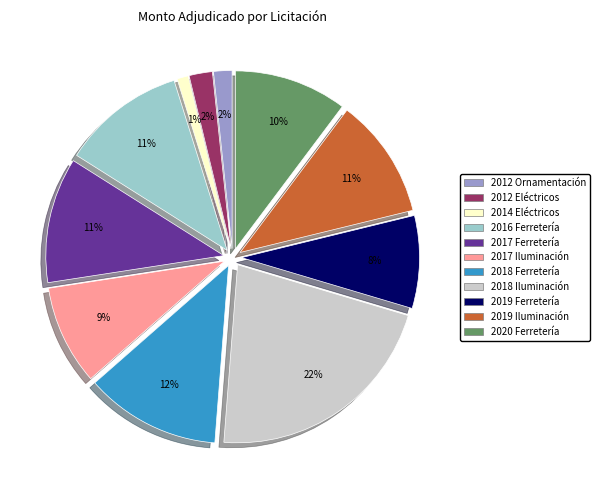

Is there a majority slice in this chart?

No